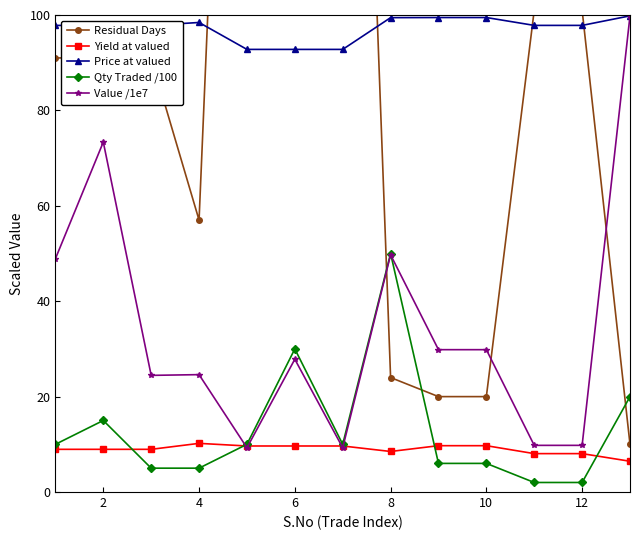

Which series has the largest total across all categories?

Residual Days